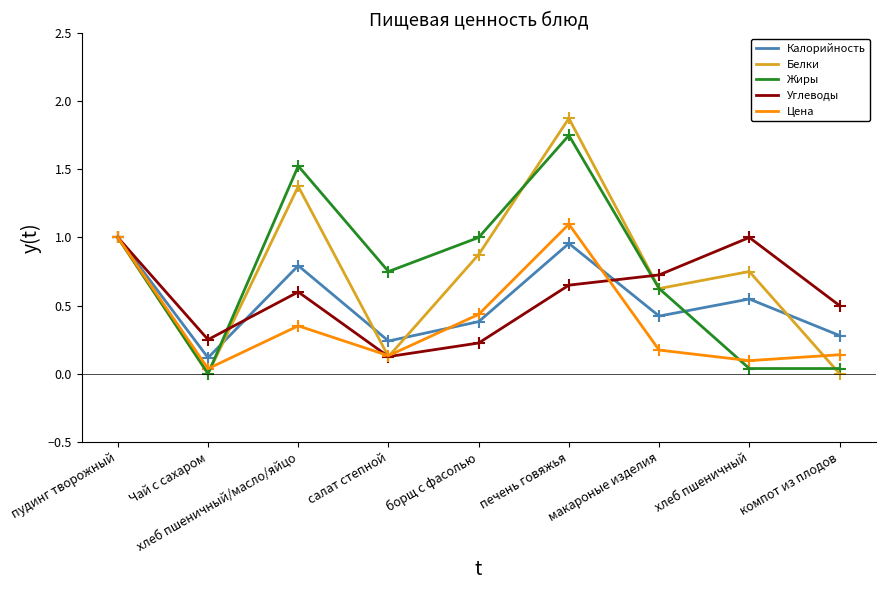

What is the total value across all series at печень говяжья?

6.3